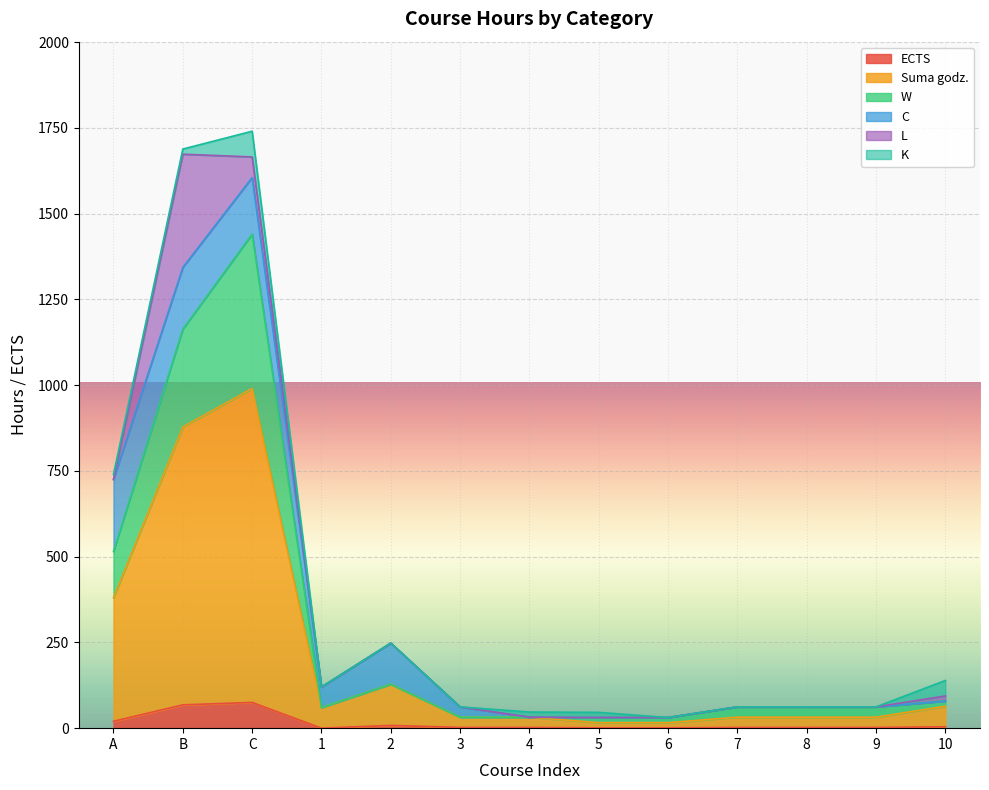

True or false: W and Suma godz. intersect in this chart.

False